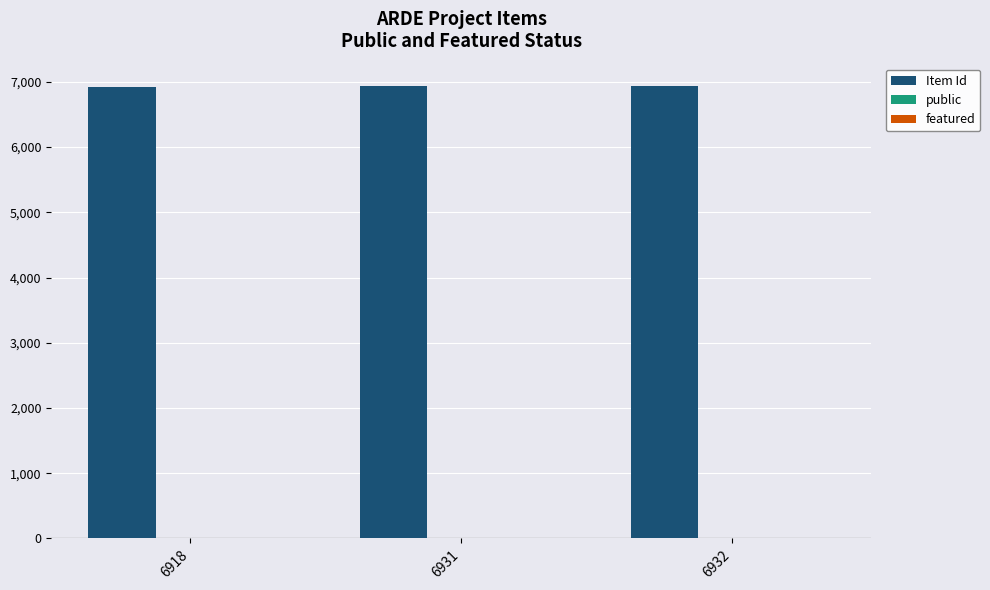

The value of Item Id at 6931 is 9641. True or false?

False